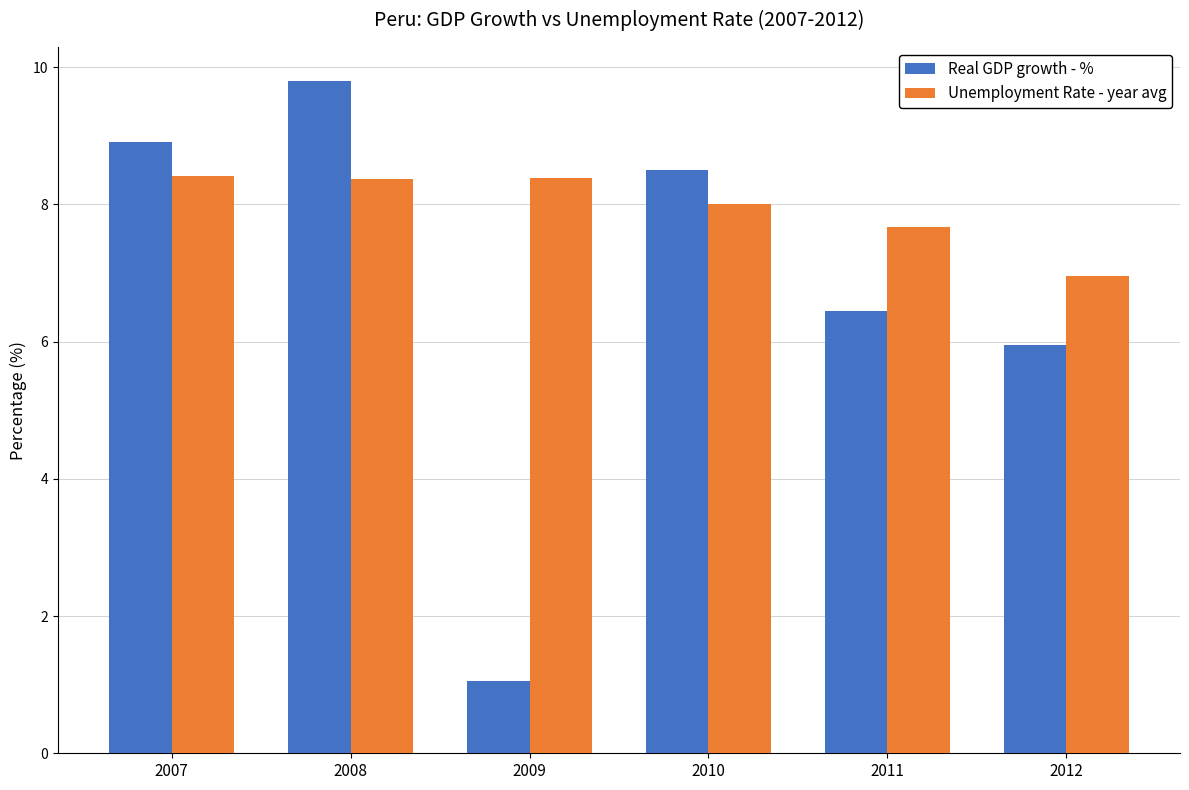

Between 2008 and 2009, which series saw the biggest shift?

Real GDP growth - %